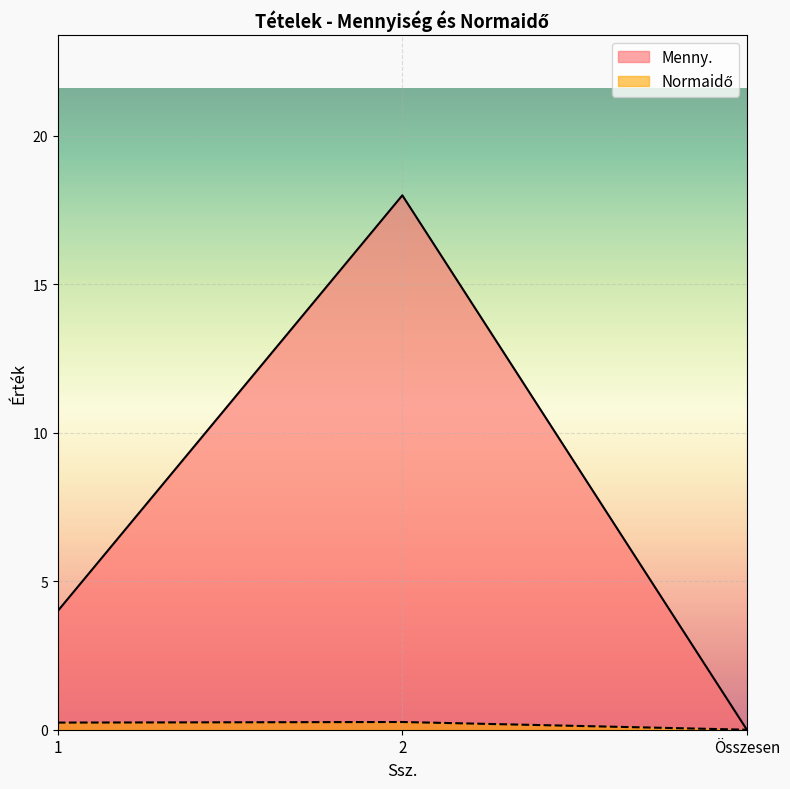

What is the spread (max minus min) of values at 2?

17.7